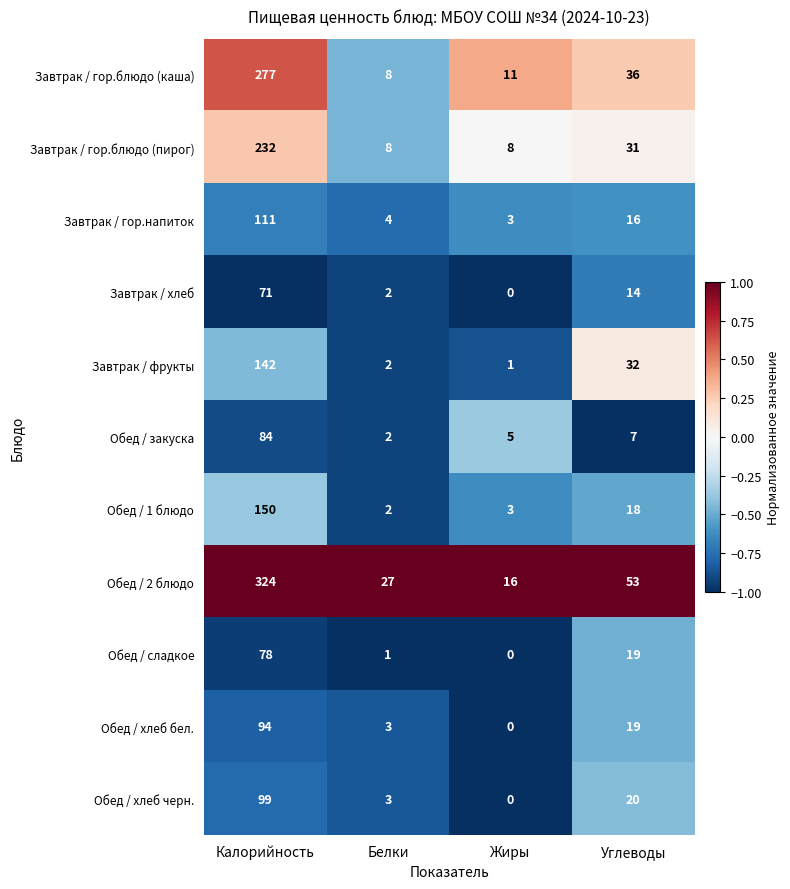

Which series has the largest range (max minus min)?

Обед / 2 блюдо